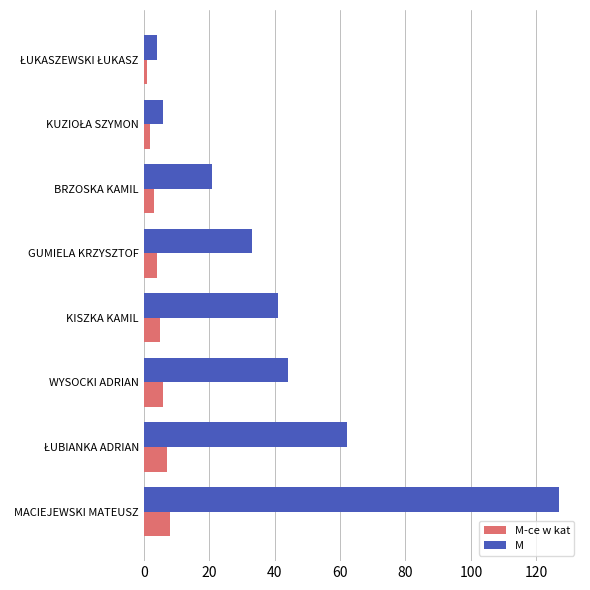

Which series has the largest total across all categories?

M